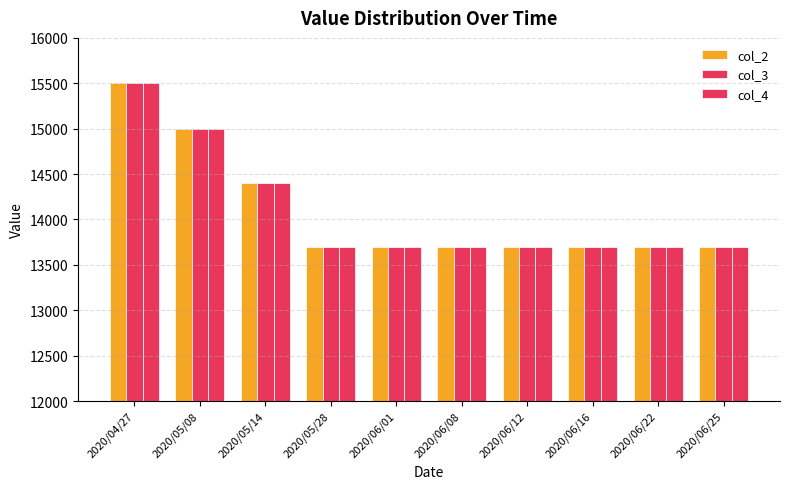

What is the value of the col_4 bar at the 6th from the left?

13700